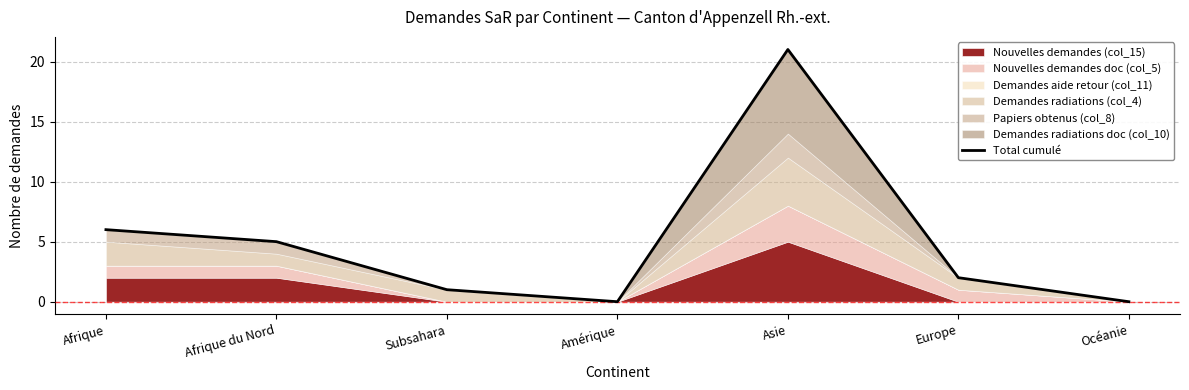

At which label does the data first exceed 2?

Afrique